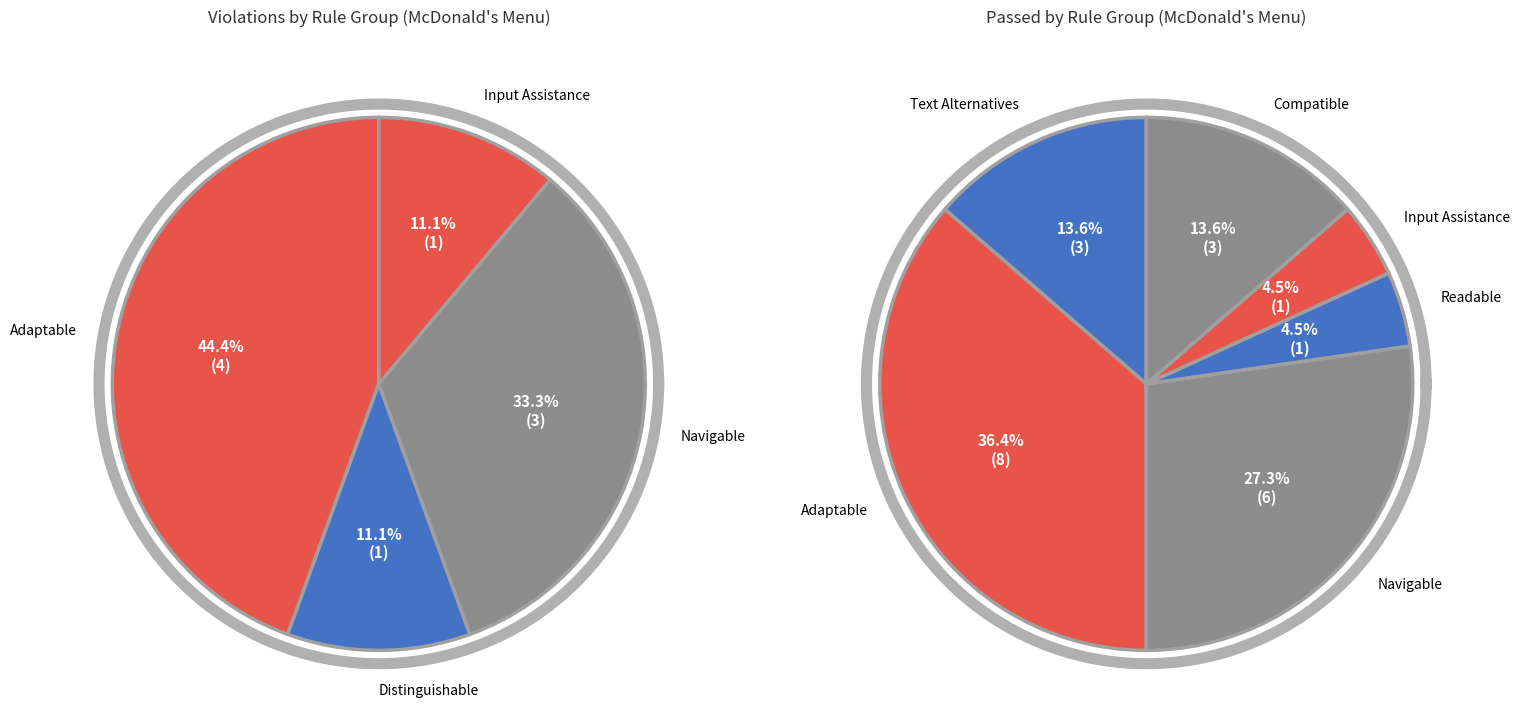

Do Keyboard Accessible and Text Alternatives together represent more than half of the pie?

No